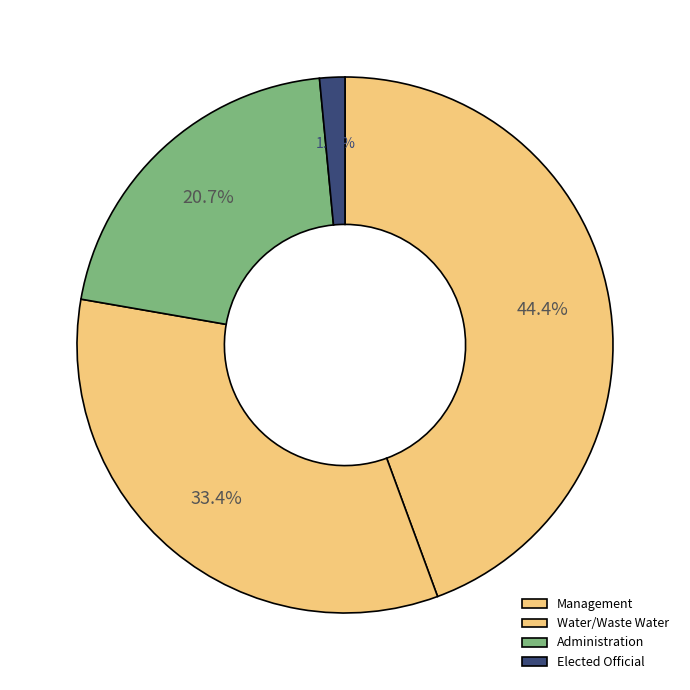

How many segments does this pie chart have?

4